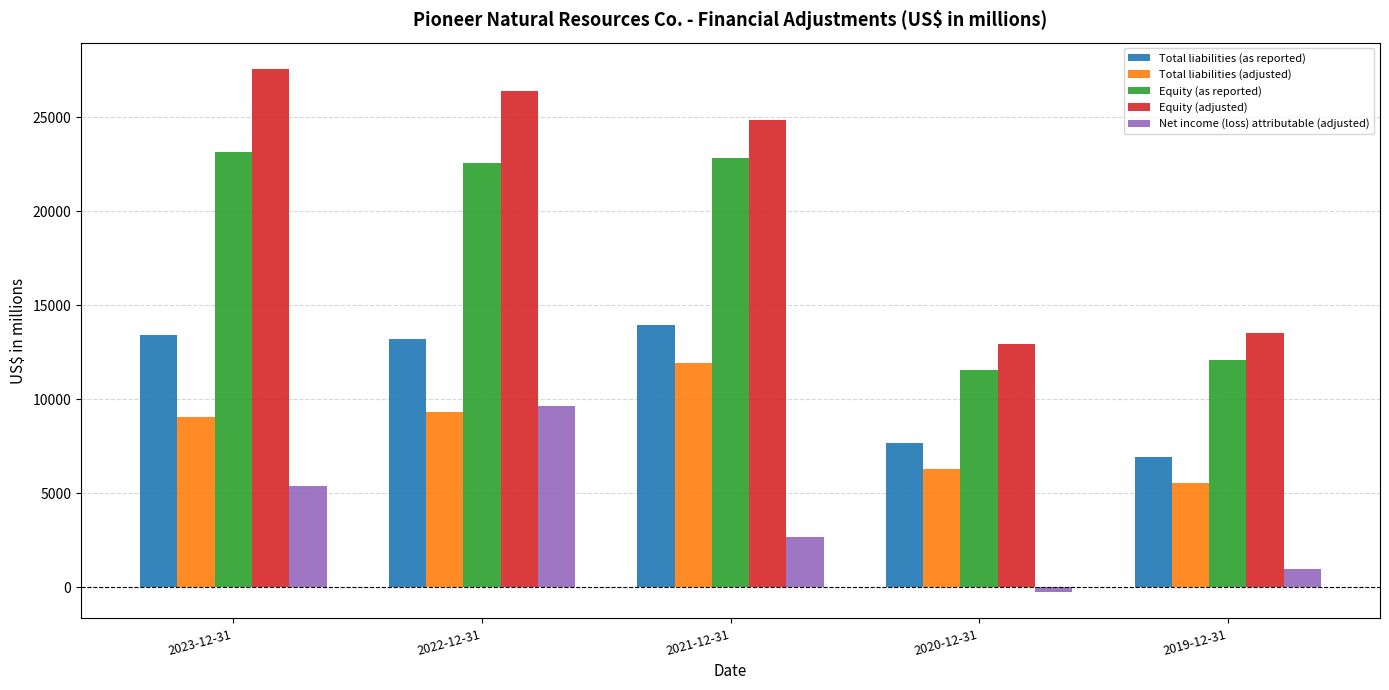

Which series has the widest spread of values?

Equity (adjusted)